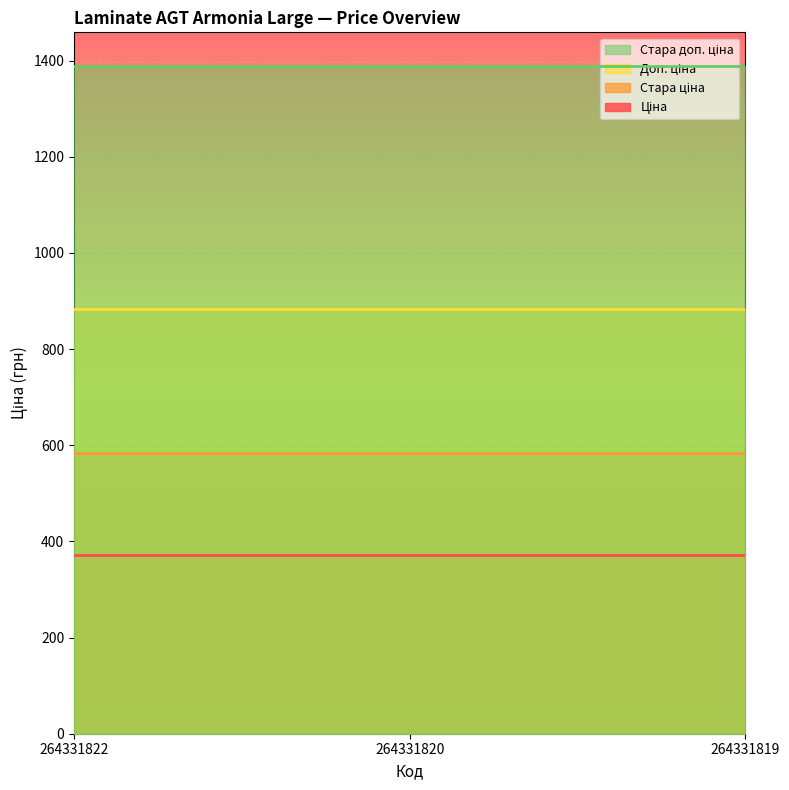

Reading left to right, transcribe all the data shown in this chart.

Ціна: 371.4	371.4	371.4
Стара ціна: 584.7	584.7	584.7
Доп. ціна: 883.0	883.0	883.0
Стара доп. ціна: 1389.5	1389.5	1389.5